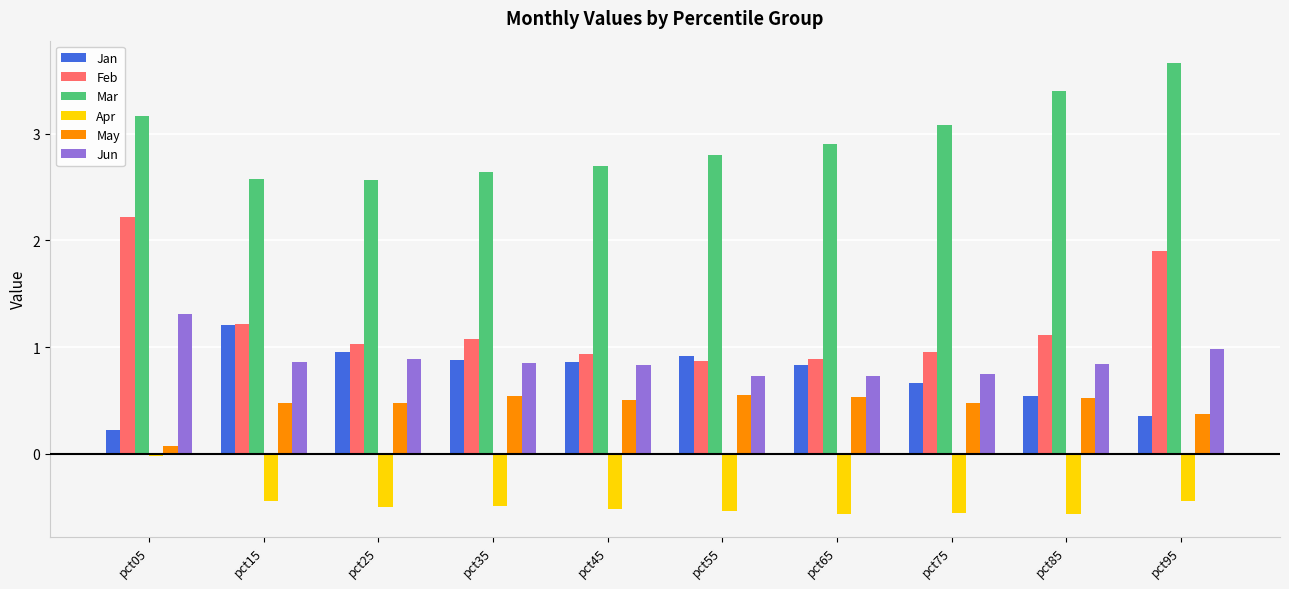

What is the maximum value for Jan?

1.2